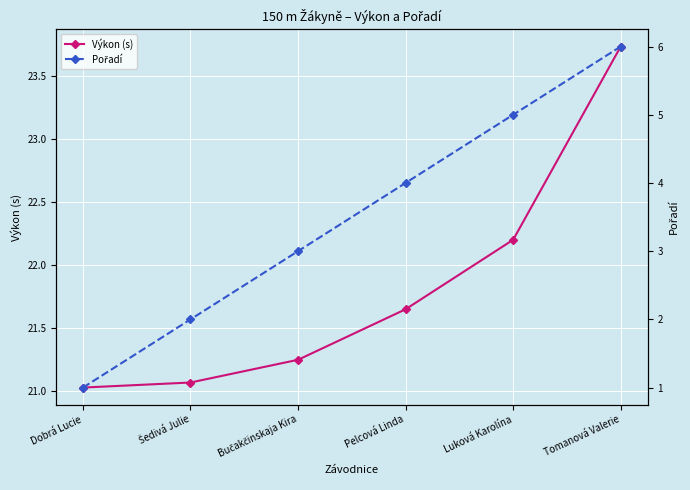

True or false: Výkon (s) and Pořadí cross at least once.

False